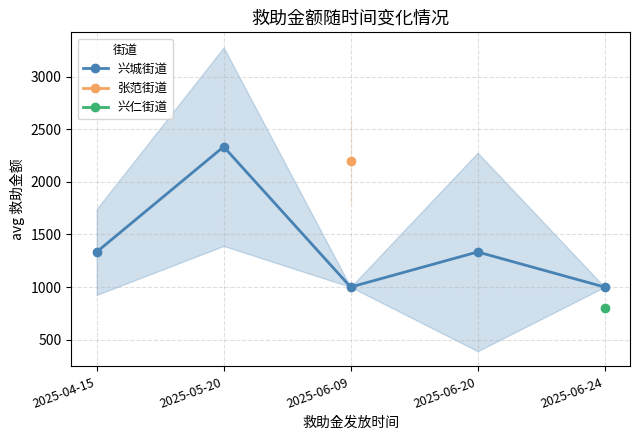

What is the difference between the maximum and minimum values?

1333.3